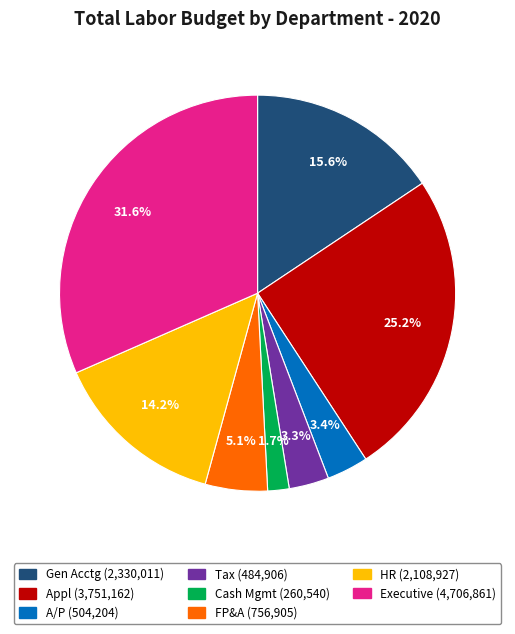

How many slices are in this pie chart?

8